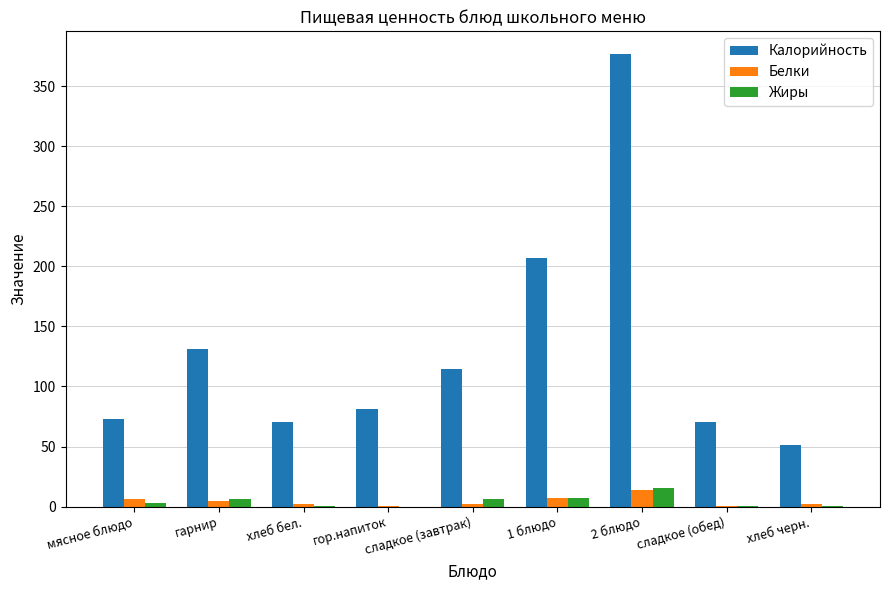

What is the highest value of the Калорийность series?

376.8